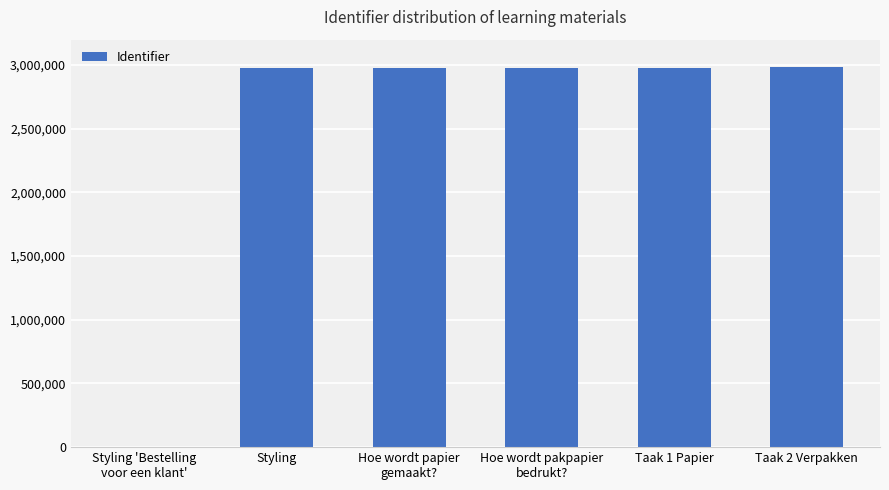

What is the average value?

2484748